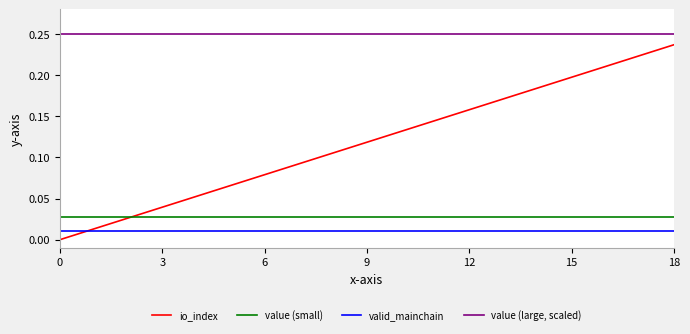

List the series in order of their peak value, highest first.

value (large, scaled), io_index, value (small), valid_mainchain